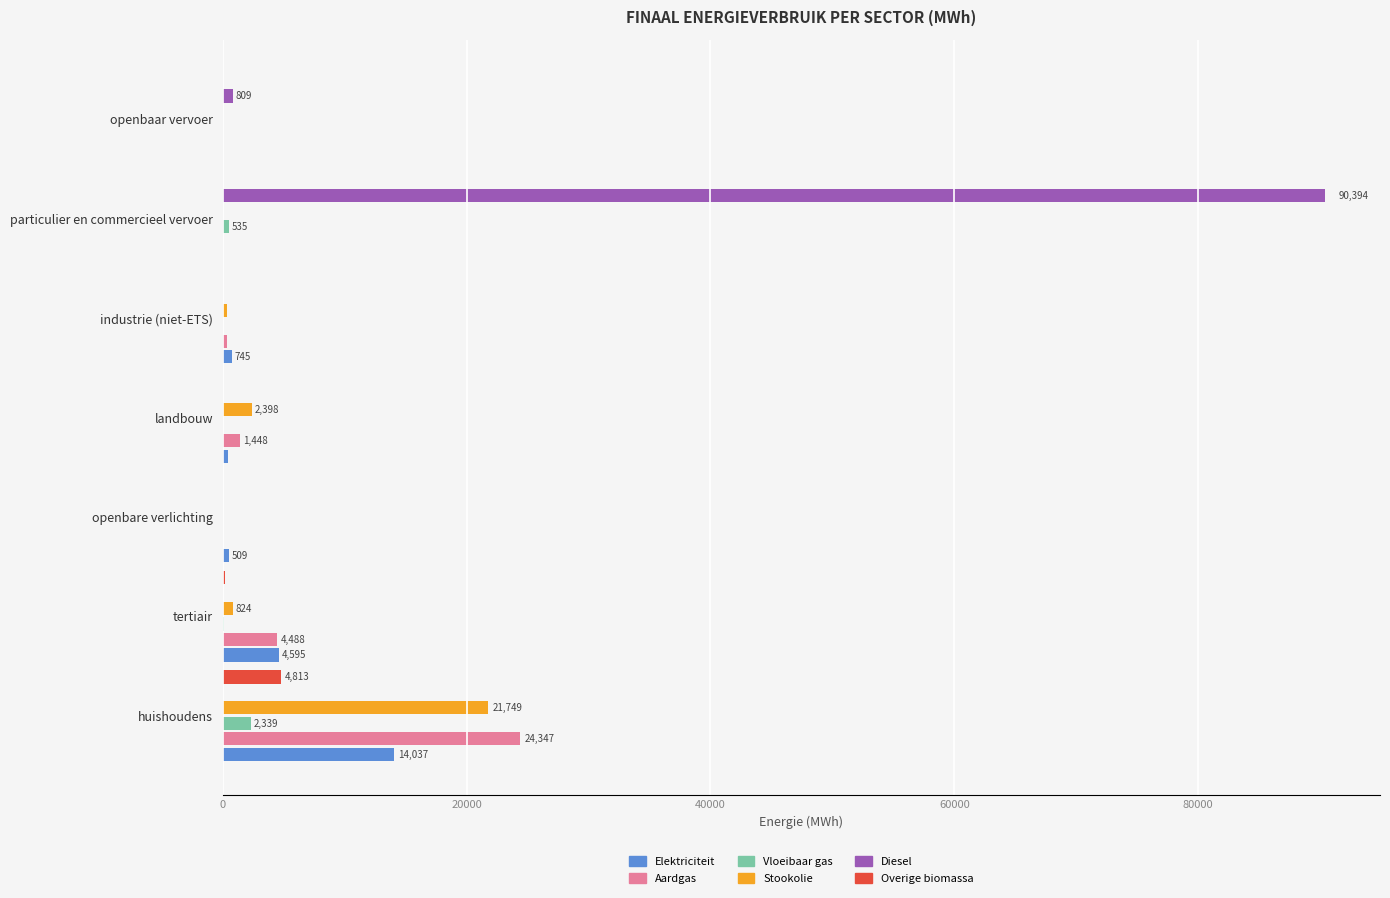

Which series changed the most between huishoudens and openbare verlichting?

Aardgas